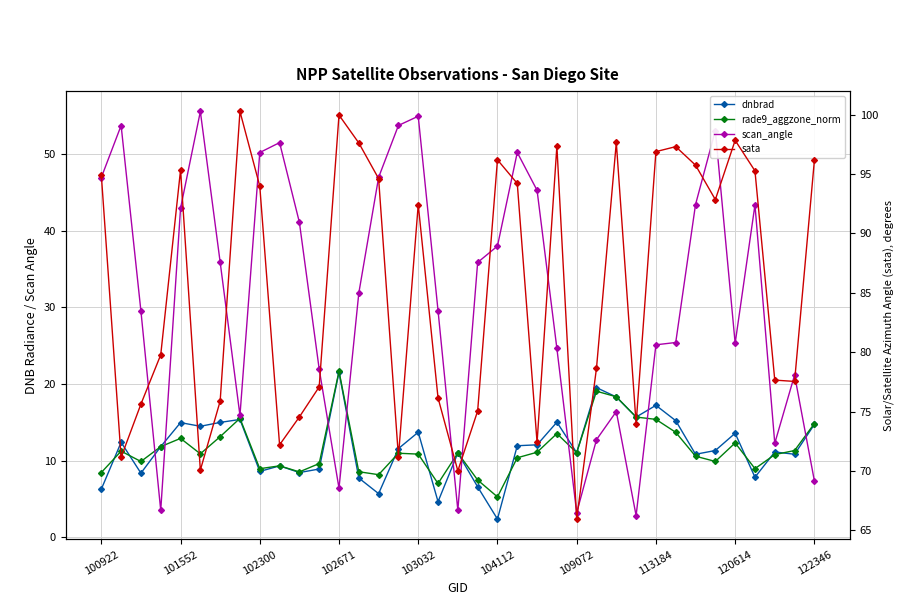

How many data points does each series have?

37